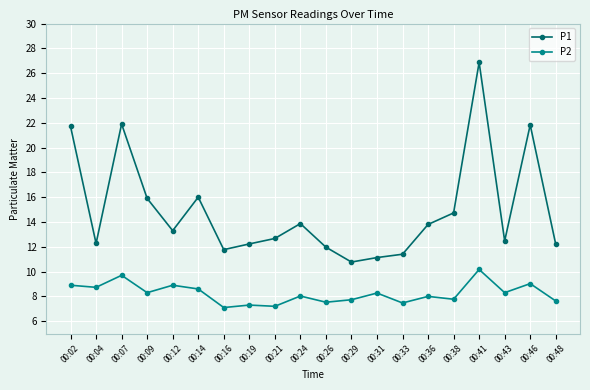

Which series has the widest spread of values?

P1